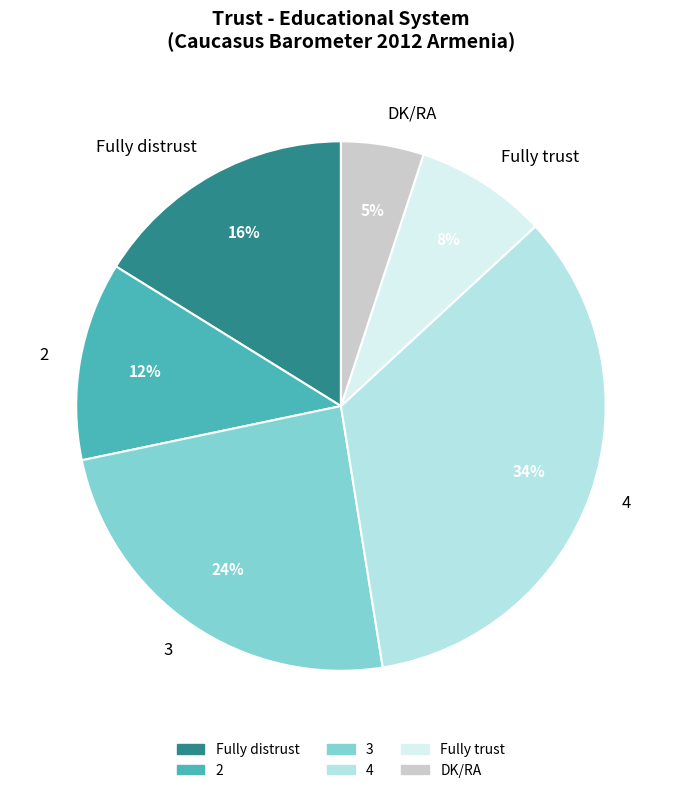

Is there a majority slice in this chart?

No